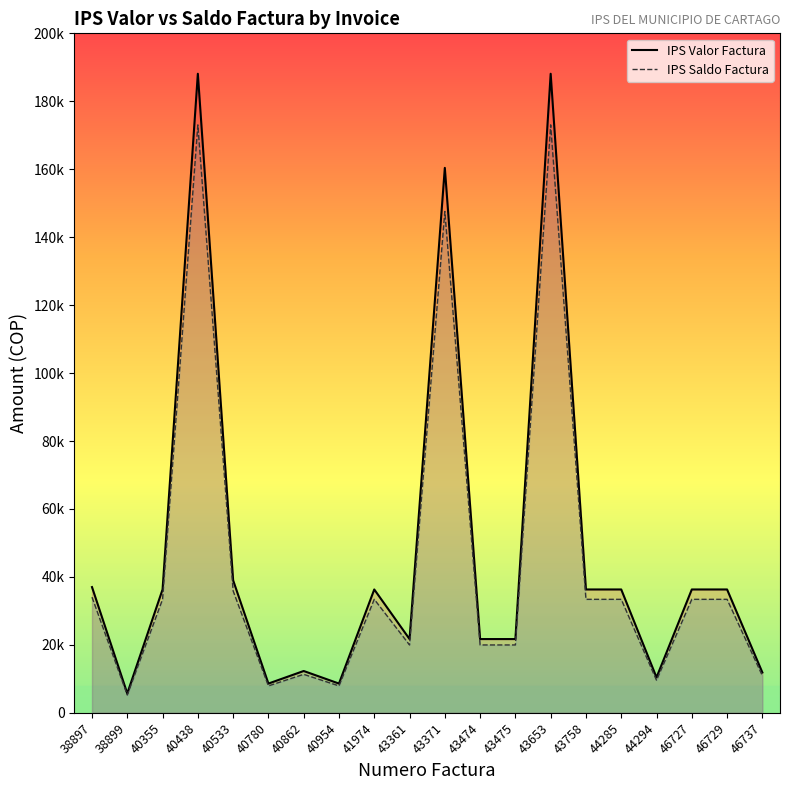

At how many categories does at least one series exceed 41949?

3